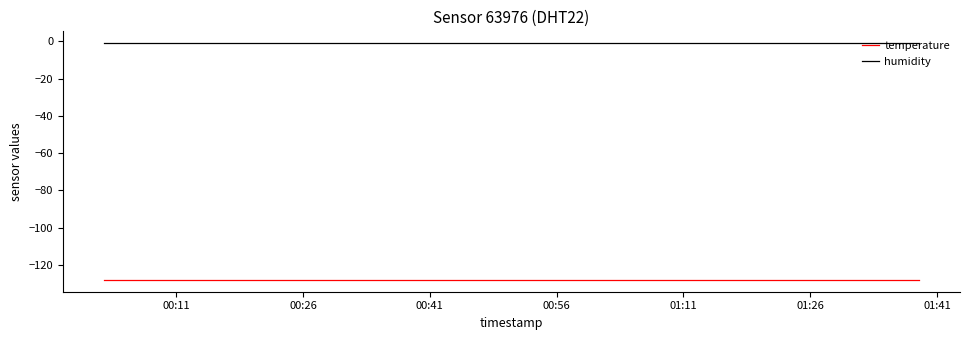

Which series has the largest total across all categories?

humidity